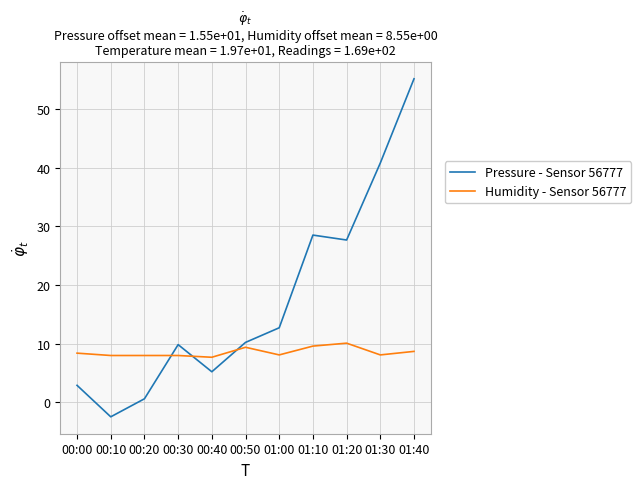

Rank the series by their average value, from highest to lowest.

Pressure - Sensor 56777, Humidity - Sensor 56777